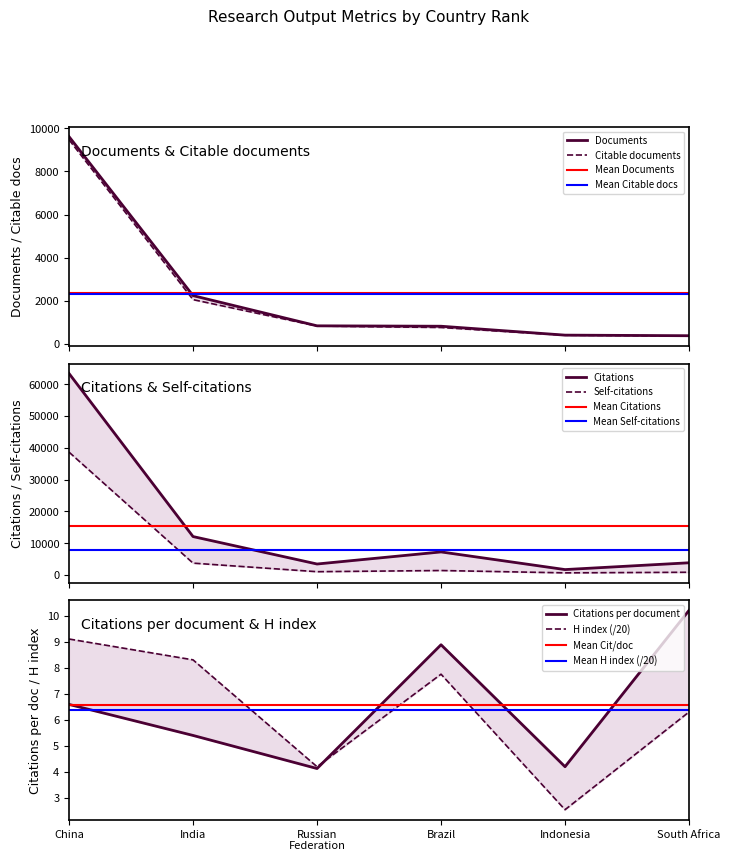

At how many categories does at least one series exceed 57944?

1